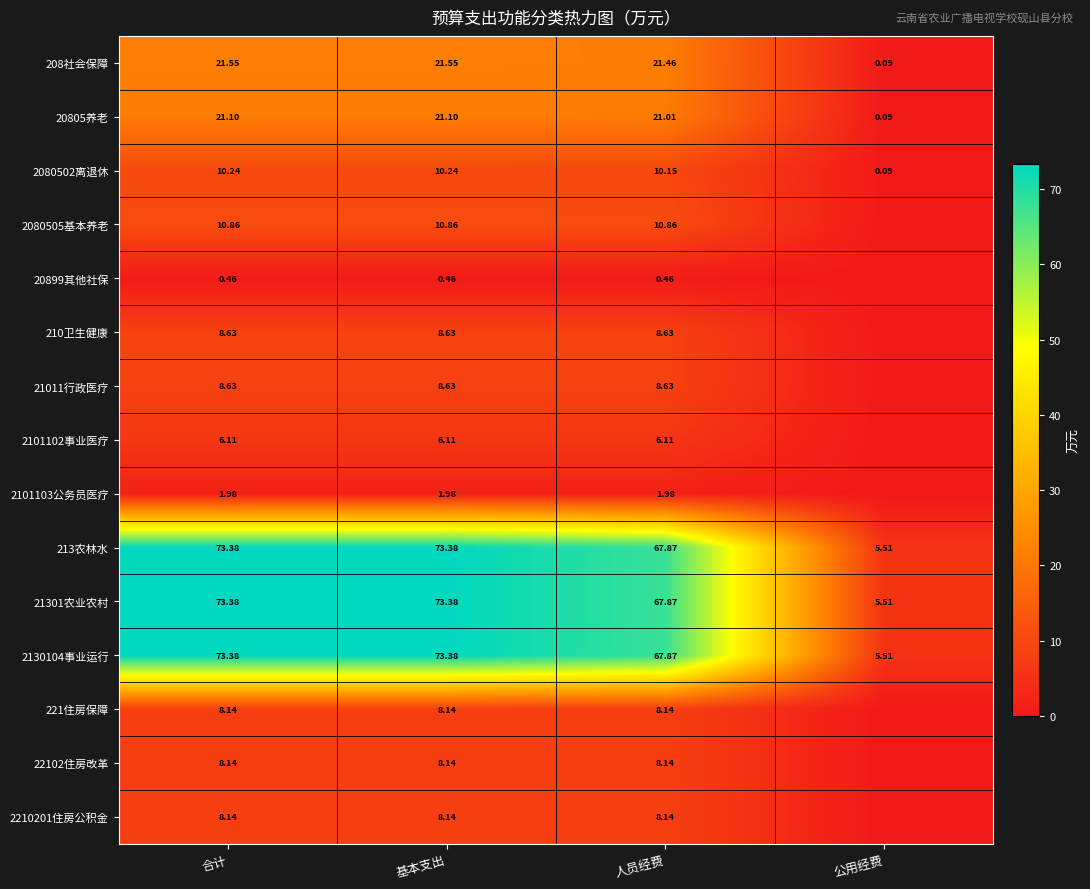

Where is 213农林水 nearest to the value 39?

人员经费